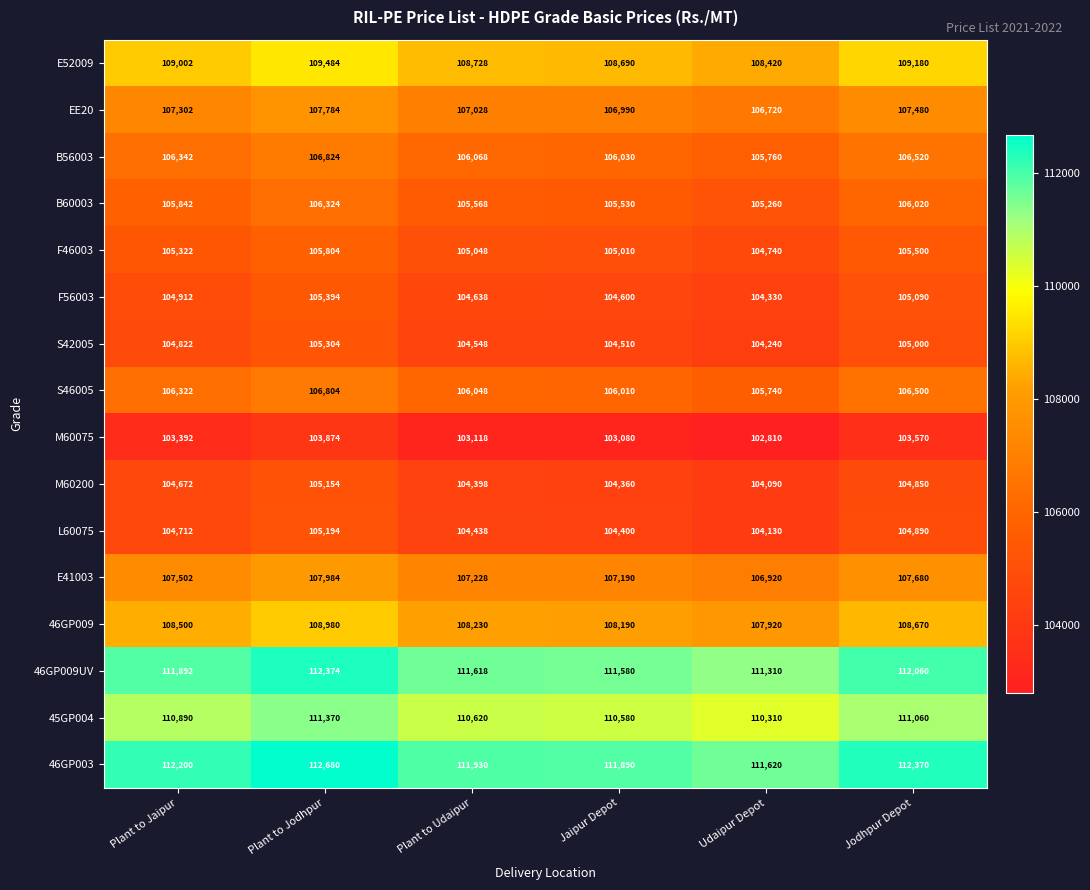

List the series in order of their peak value, lowest first.

M60075, M60200, L60075, S42005, F56003, F46003, B60003, S46005, B56003, EE20, E41003, 46GP009, E52009, 45GP004, 46GP009UV, 46GP003